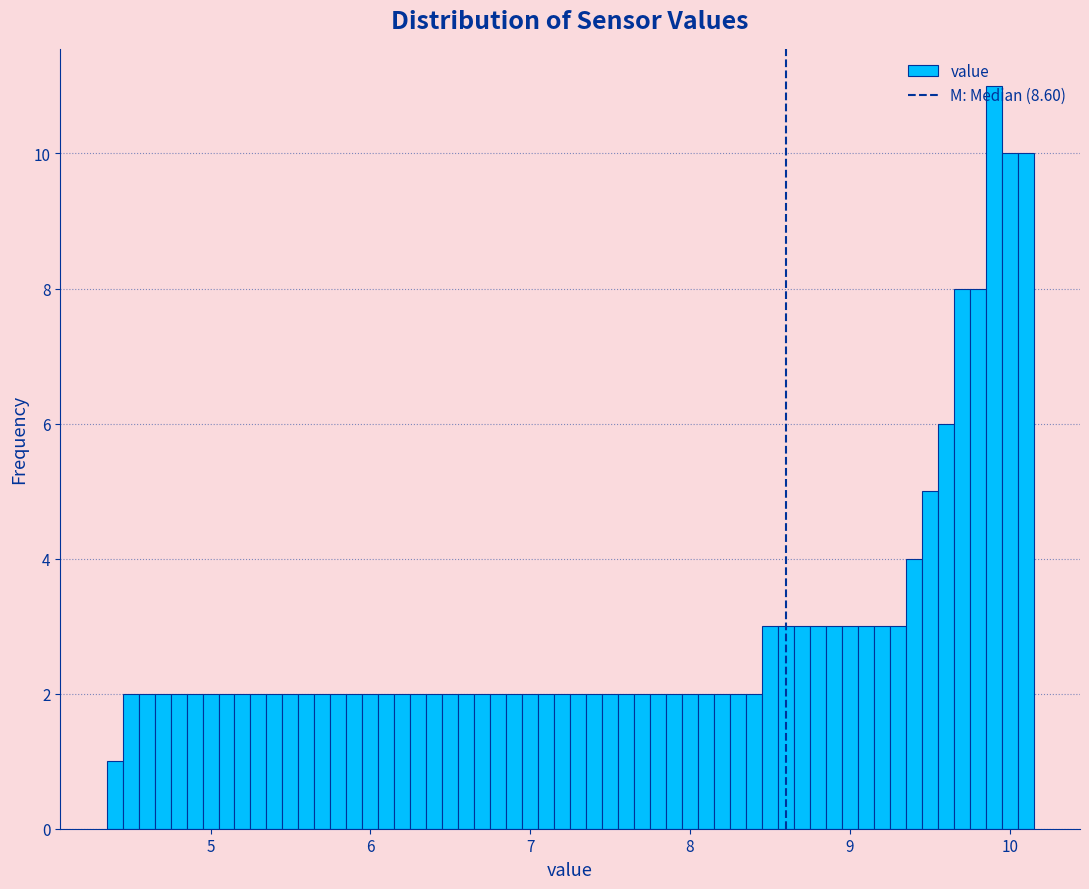

Around what value on the x-axis is the tallest bar? Give the approximate position of its centre, as read against the axis.

9.9